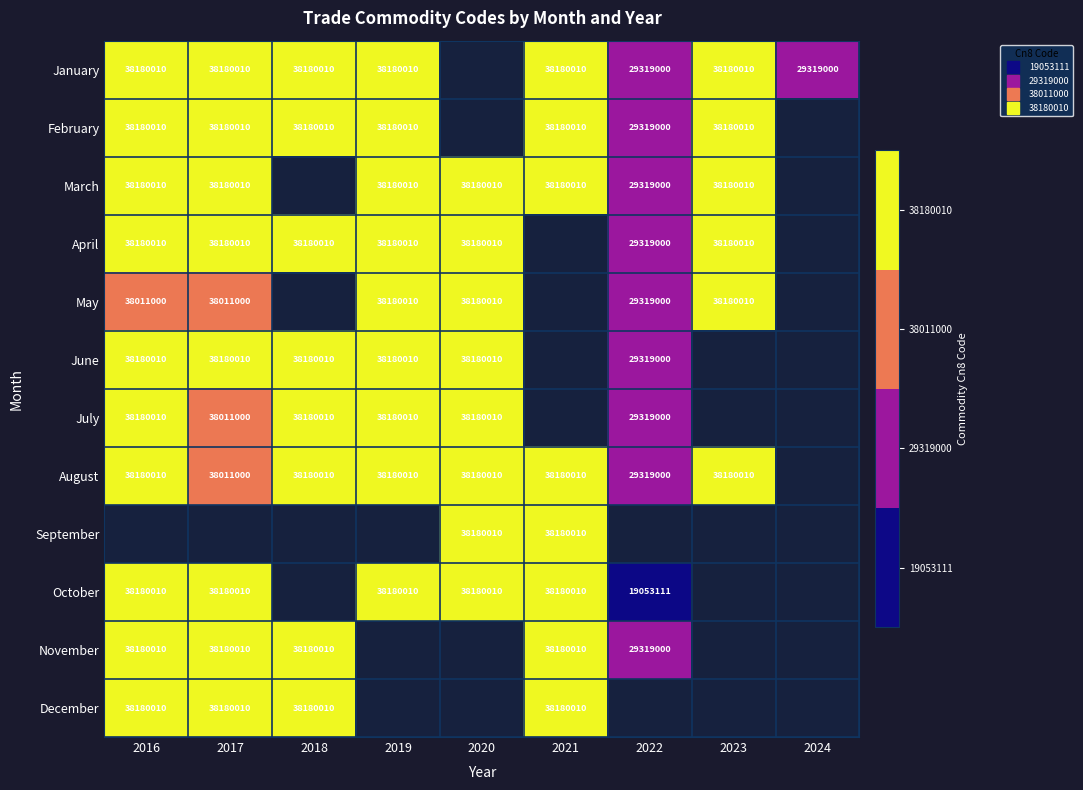

How many values in February are above zero?

7